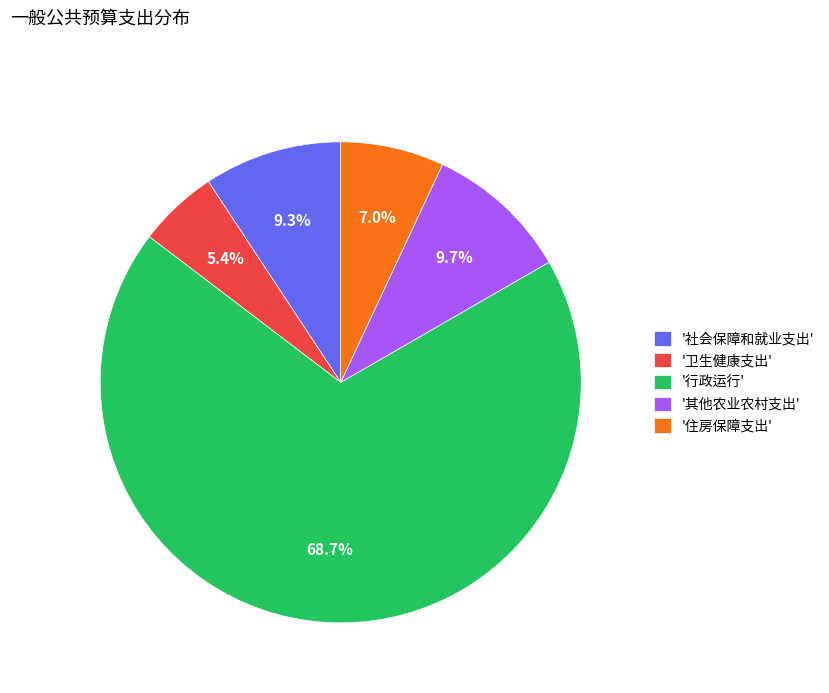

To the nearest percent, what is the average slice percentage?

20%